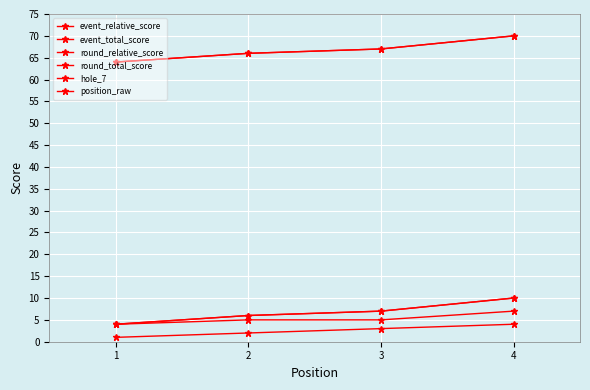

Does the chart have visible grid lines?

Yes